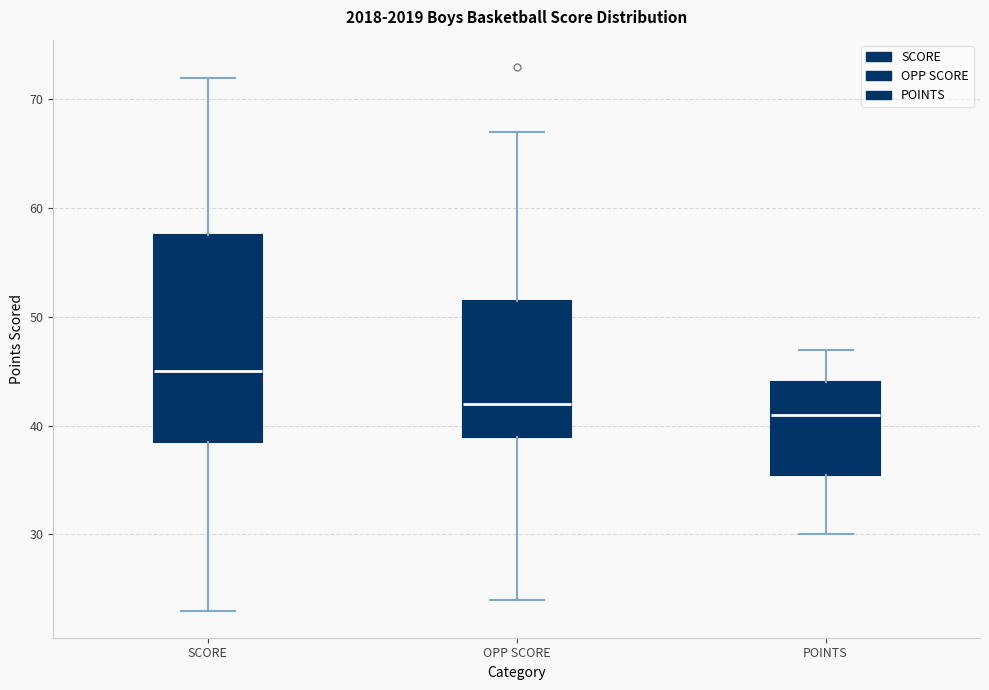

Which box's median line is the lowest?

POINTS